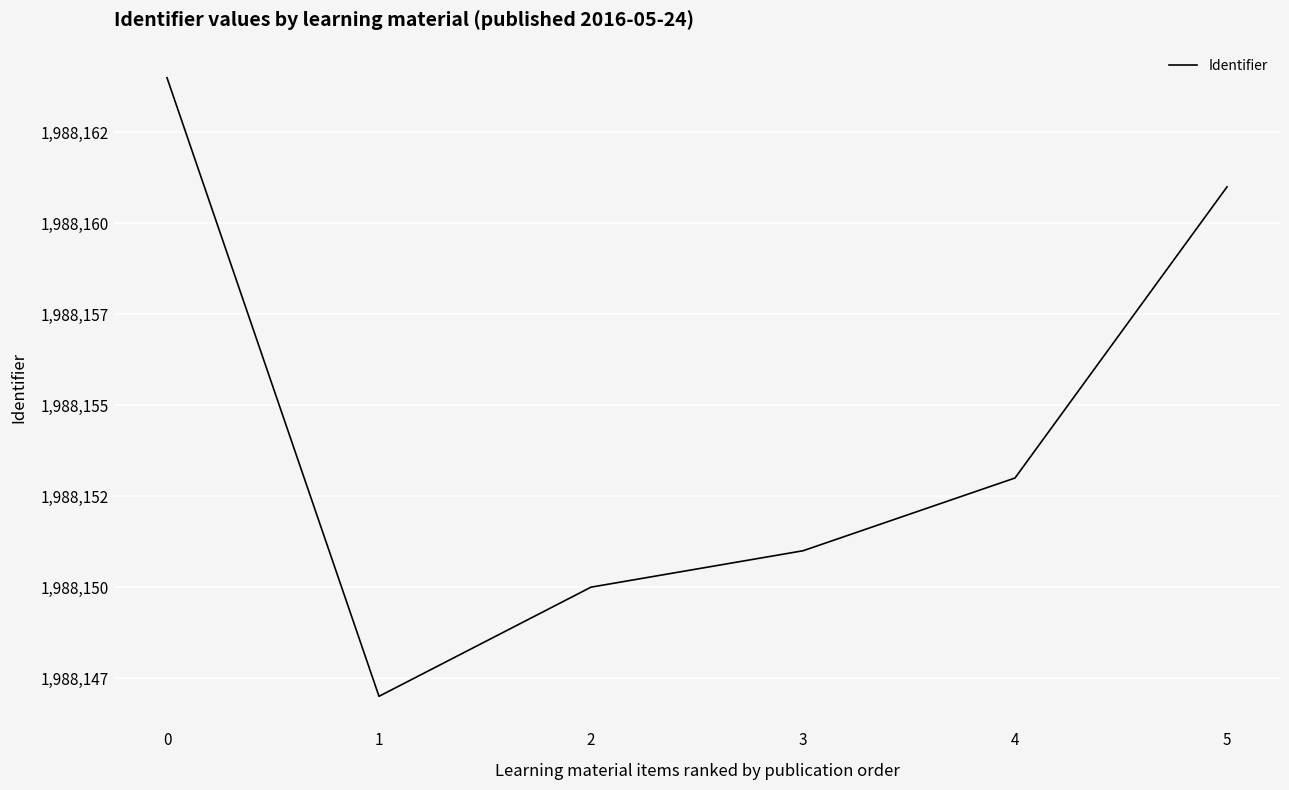

Does the chart have visible grid lines?

Yes